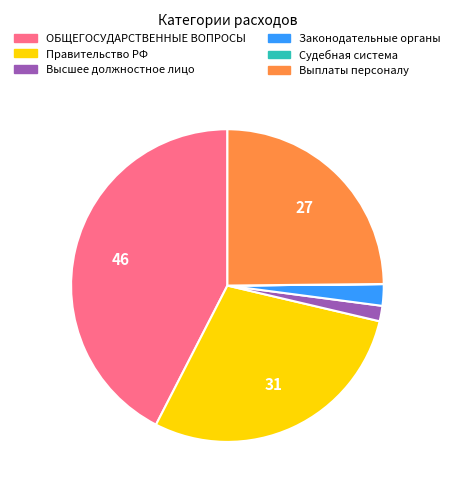

Is there a majority slice in this chart?

No